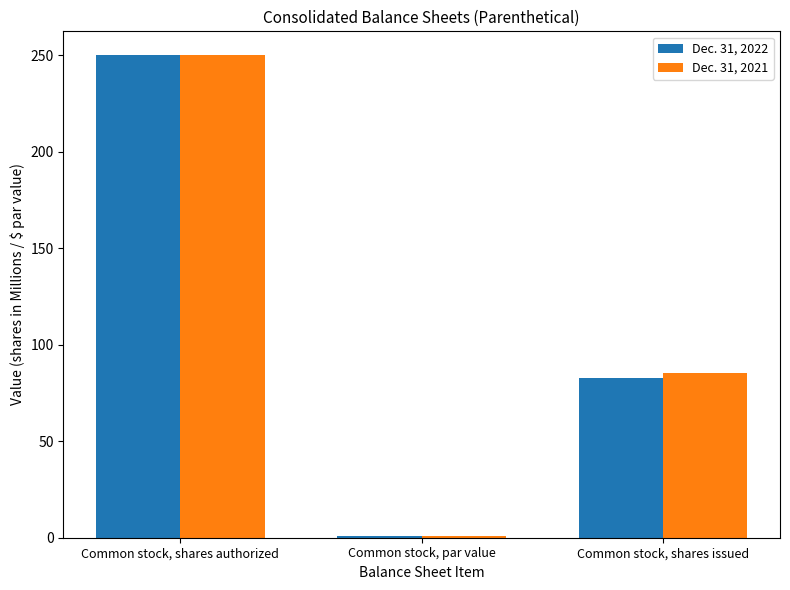

How many Dec. 31, 2021 values are between 1 and 250?

3